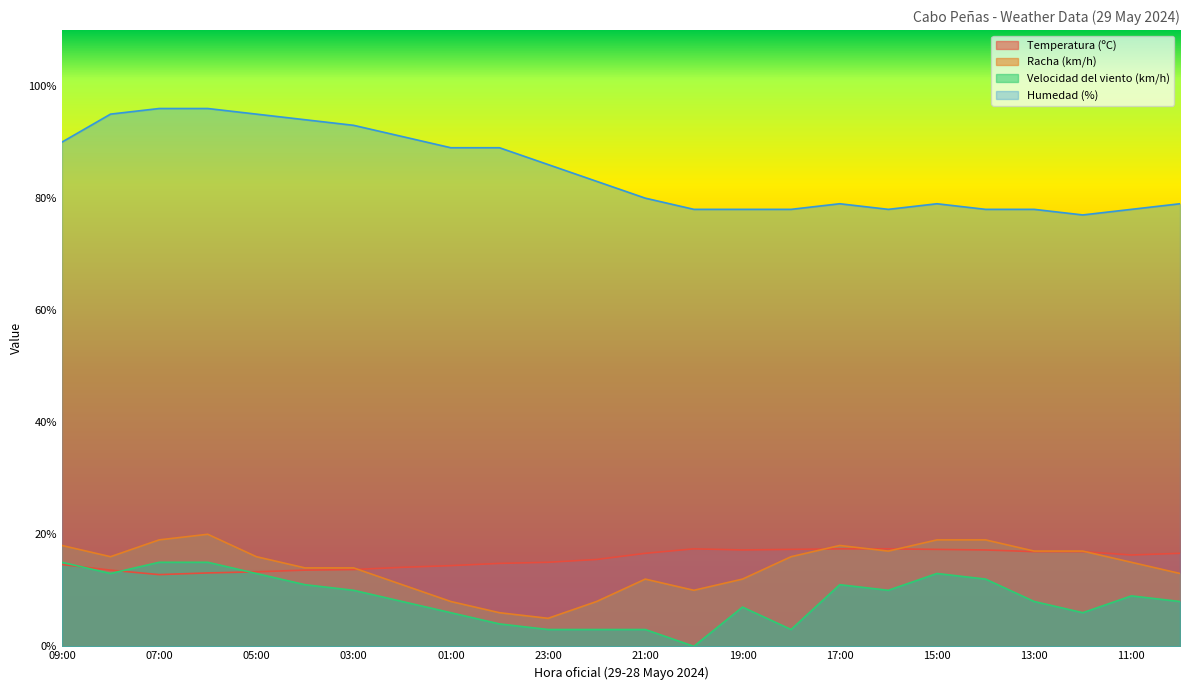

Does the chart have visible grid lines?

No